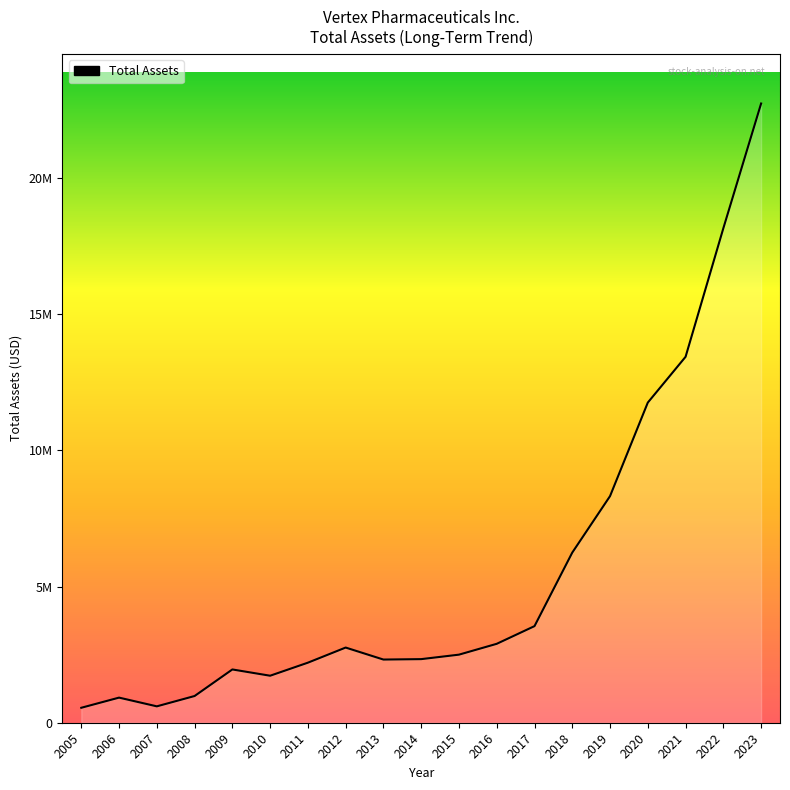

What is the value of the 4th point from the left?

980479